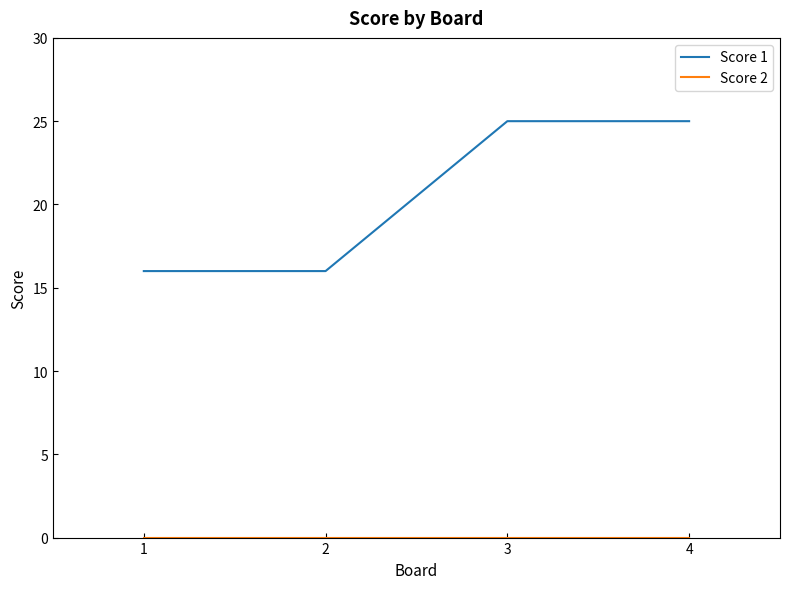

The value of Score 1 at 2 is 10. True or false?

False